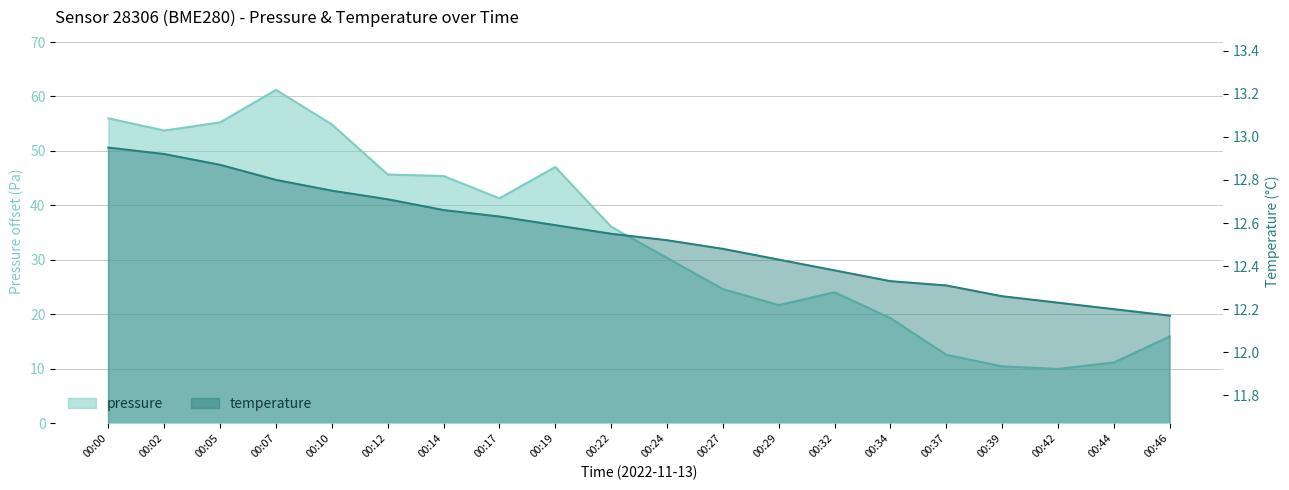

What is the difference between the maximum and second lowest values in the pressure series?

50.8